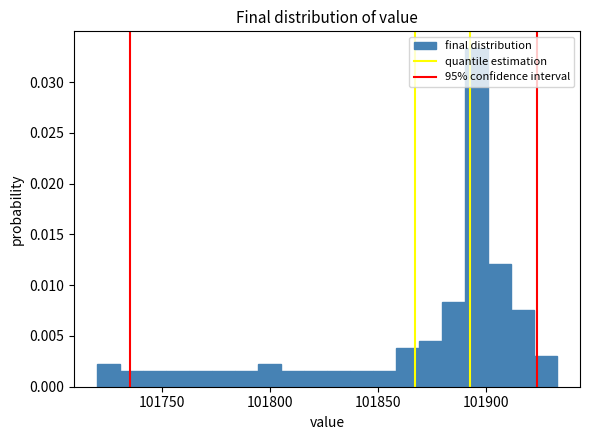

Read against the x-axis, roughly where is the centre of the tallest bar?

101895